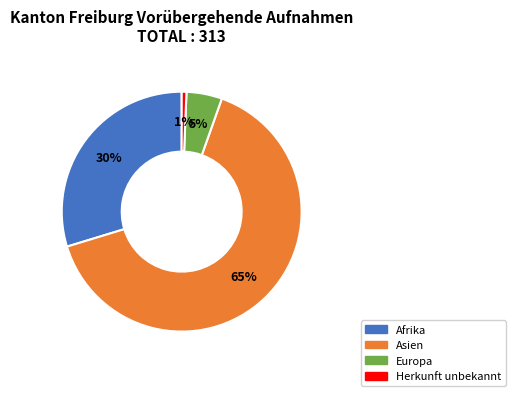

Is there any slice that represents more than half of the pie?

Yes